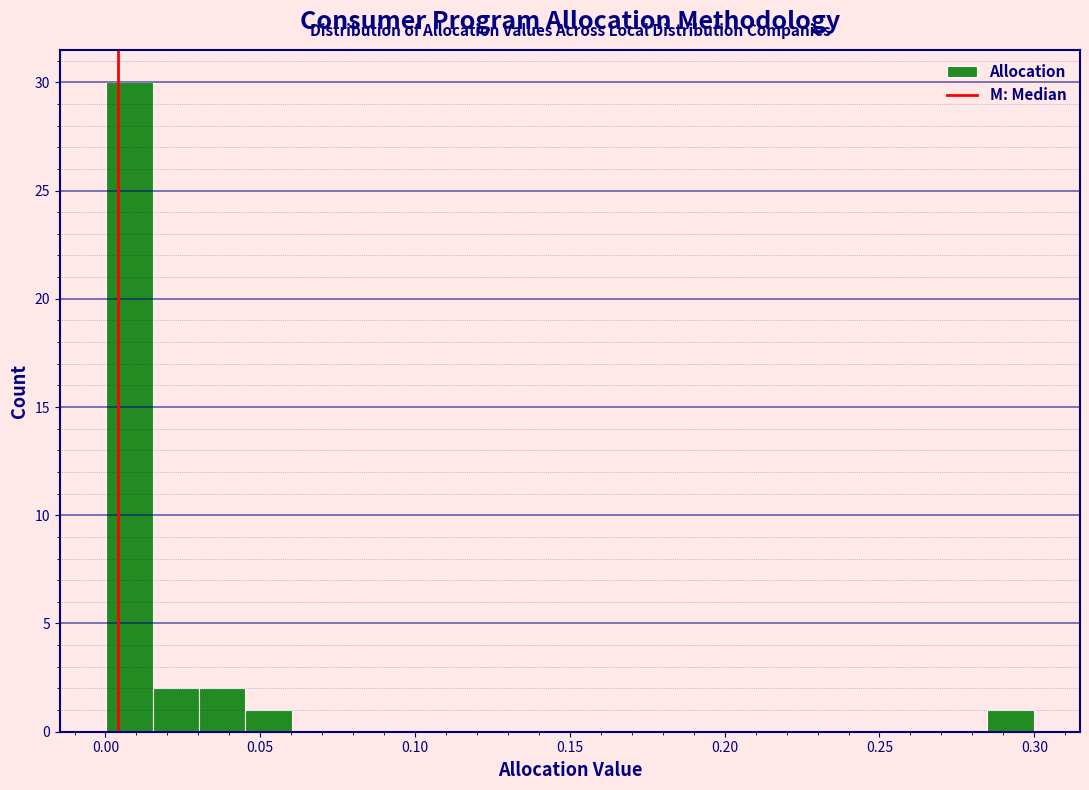

Read against the x-axis, roughly where is the centre of the tallest bar?

0.010